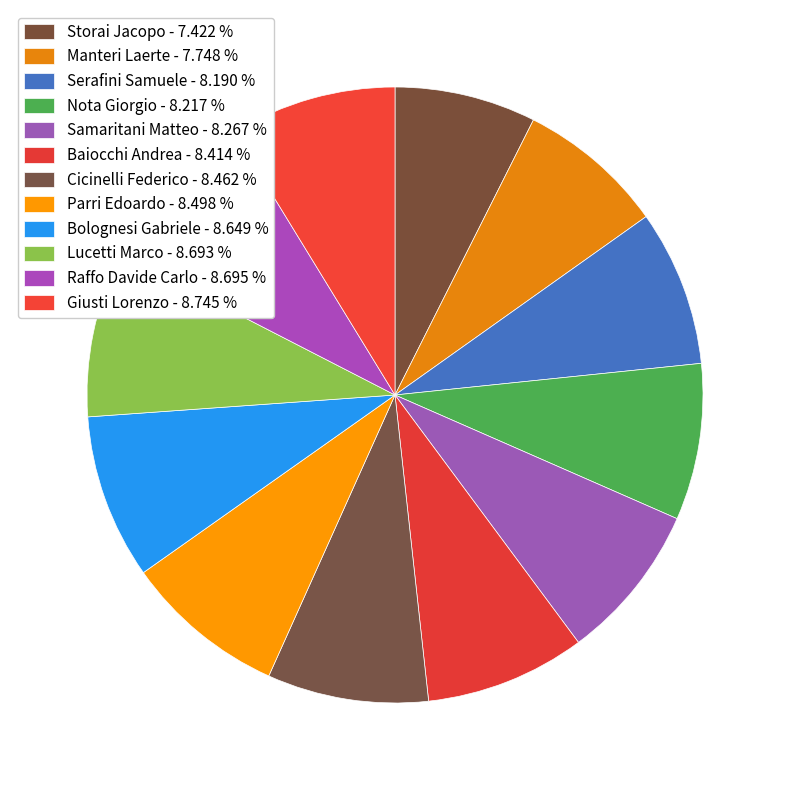

How many slices are in this pie chart?

12